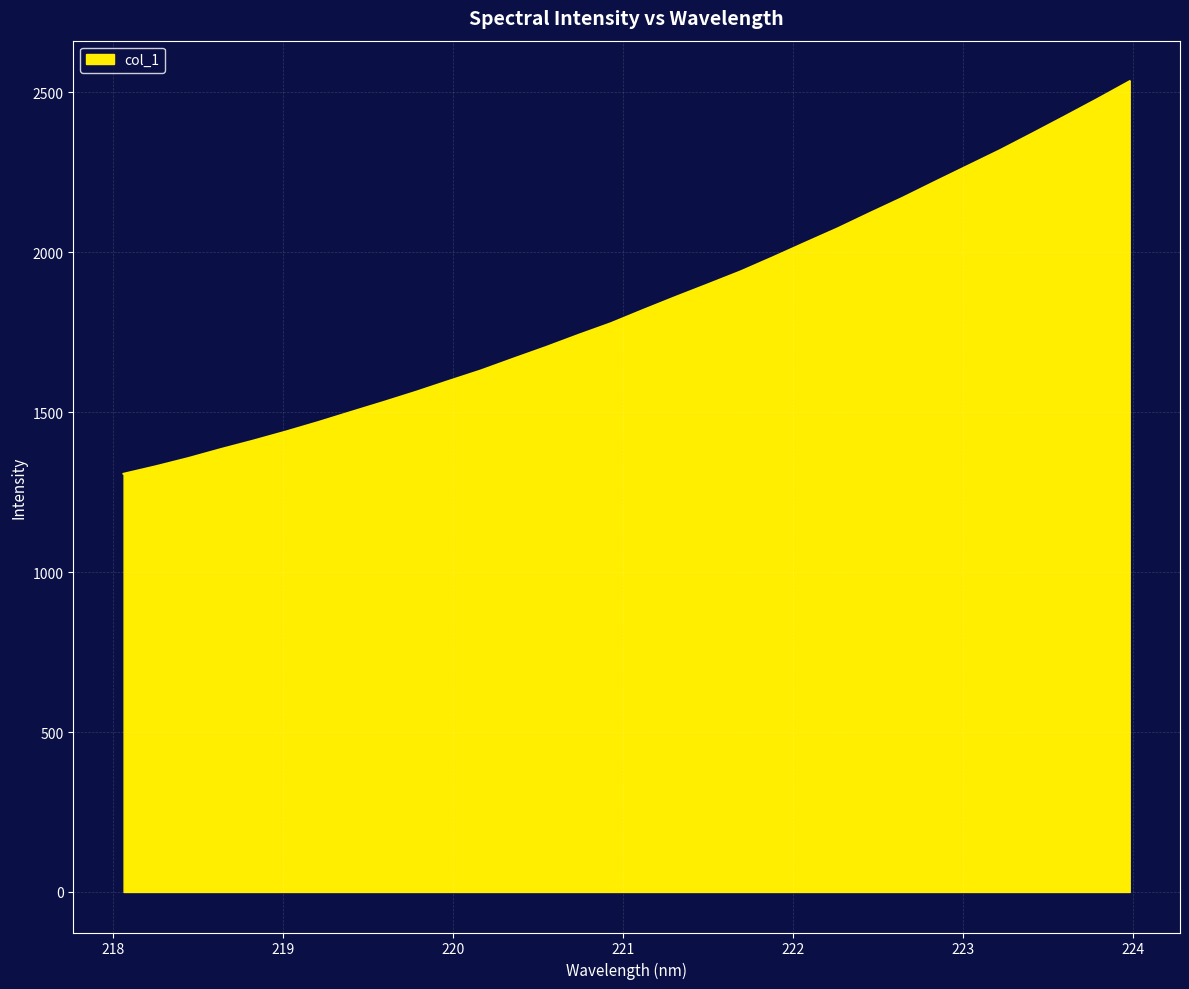

What is the greatest value displayed?

2534.8